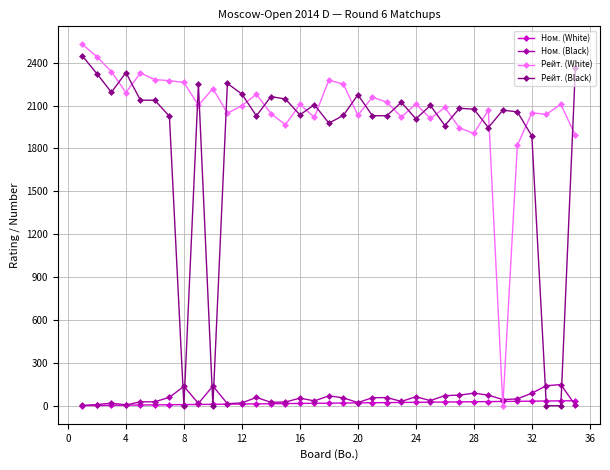

After their last crossing, which series has the higher values: Ном. (Black) or Рейт. (White)?

Рейт. (White)